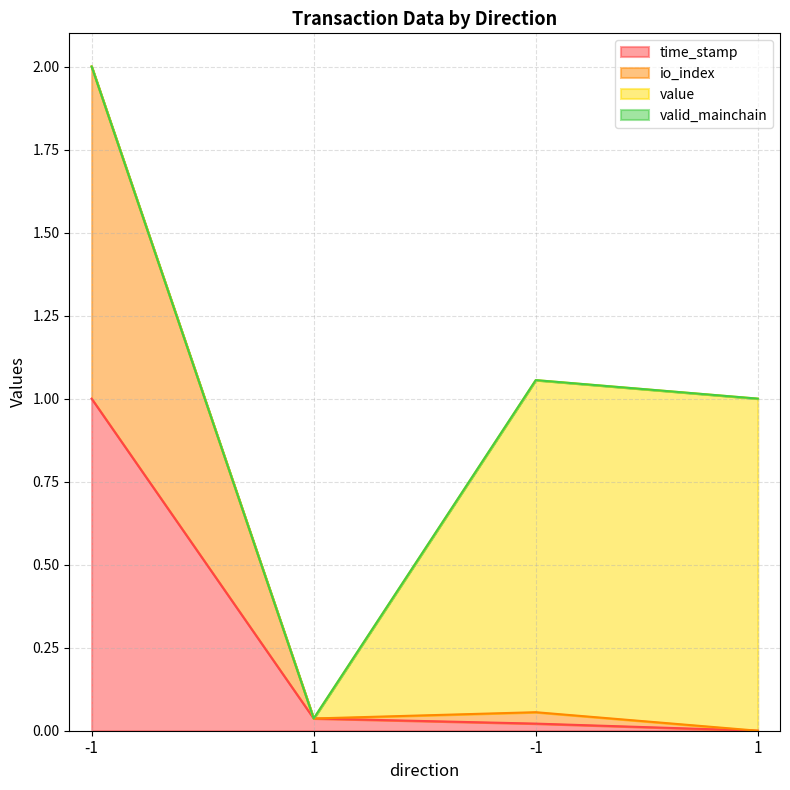

True or false: time_stamp and io_index intersect in this chart.

False